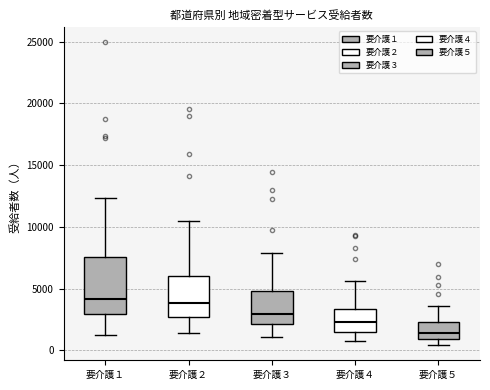

Reading left to right, read every box against the y-axis: the position of its median line, the range the box covers, and the ends of its whiskers. The values are not printed on the chart, so give them approximately, as read against the axis.

要介護１: median 4000, box 3000 to 7500, whiskers 1000 to 12500
要介護２: median 4000, box 2500 to 6000, whiskers 1500 to 10500
要介護３: median 3000, box 2000 to 5000, whiskers 1000 to 8000
要介護４: median 2500, box 1500 to 3500, whiskers 500 to 5500
要介護５: median 1500, box 1000 to 2500, whiskers 500 to 3500